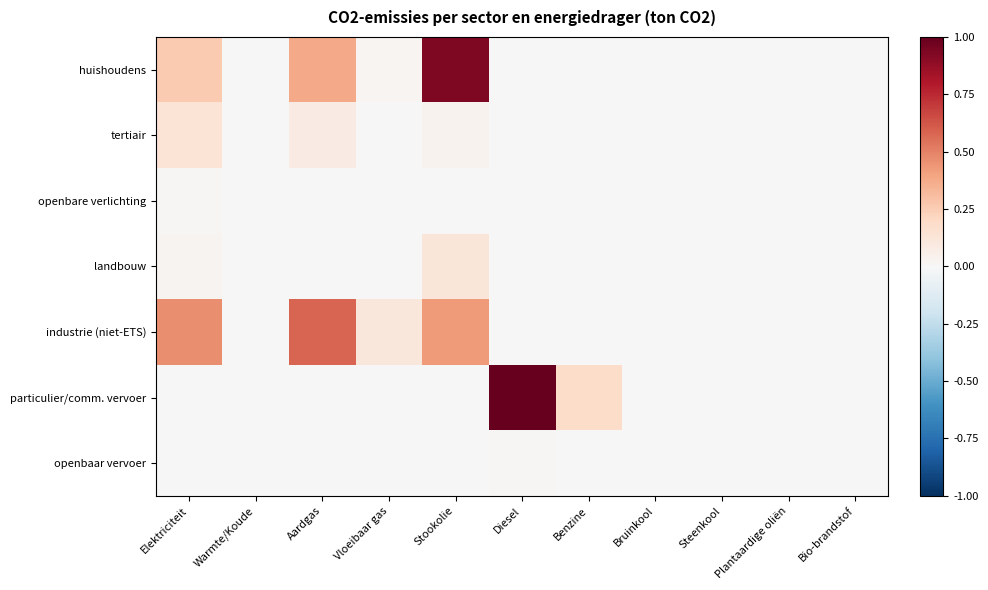

List the series in order of their peak value, highest first.

particulier/comm. vervoer, huishoudens, industrie (niet-ETS), tertiair, landbouw, openbaar vervoer, openbare verlichting